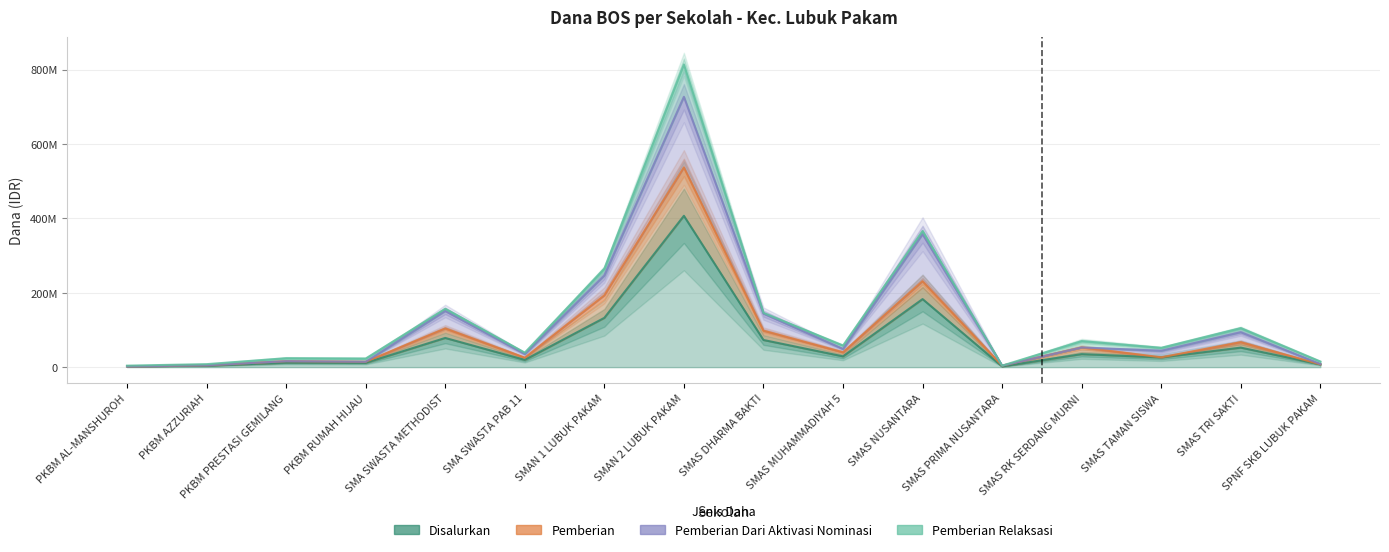

At how many categories does at least one series exceed 191873388?

3